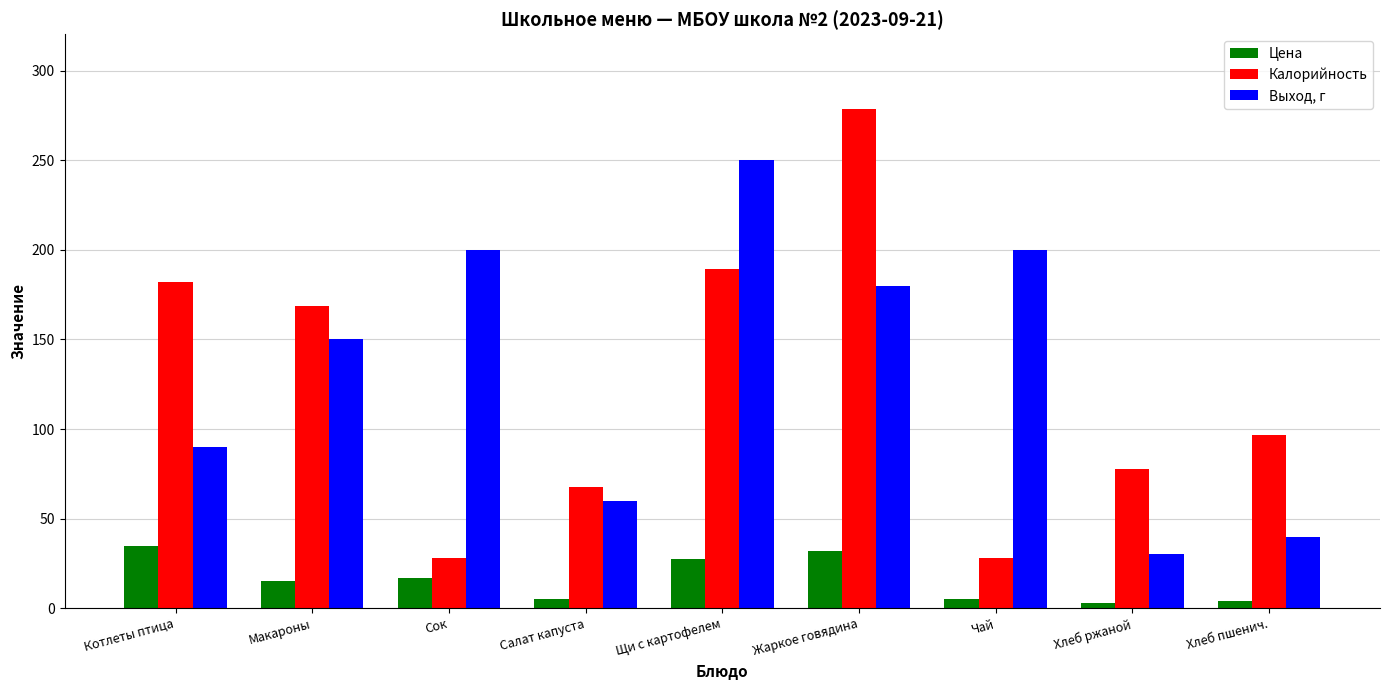

What is the difference between the maximum and minimum values in the Калорийность series?

250.6